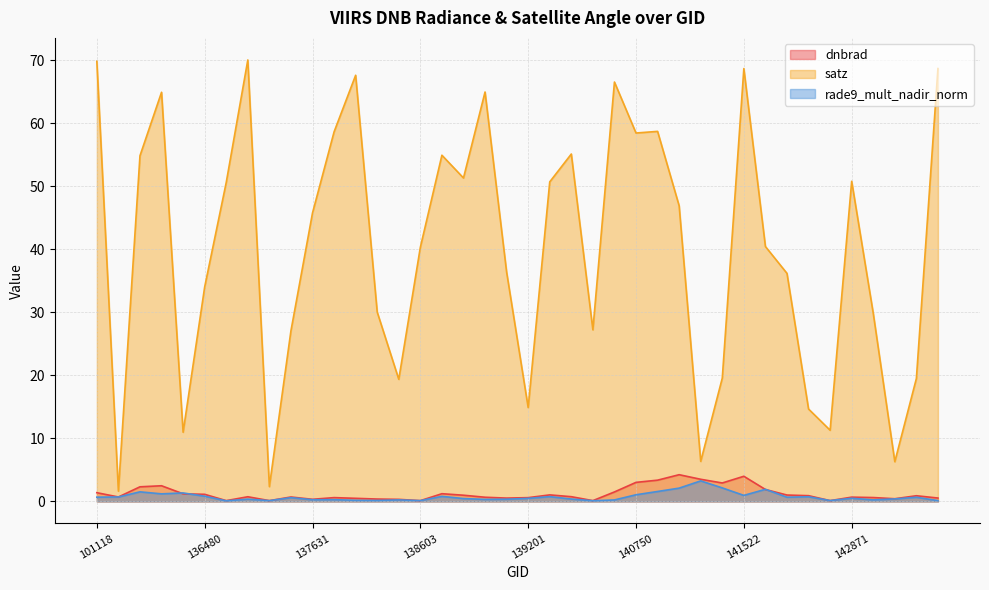

List the labels in order of satz value, smallest first.

101251, 137251, 144455, 141315, 136295, 142483, 142293, 139201, 138408, 144659, 141507, 137442, 140551, 144263, 138022, 136480, 142099, 139009, 138603, 141699, 137631, 140934, 136672, 139783, 142871, 138809, 135717, 138796, 139797, 140750, 137822, 140920, 135906, 138994, 140565, 138010, 141522, 144673, 101118, 137047